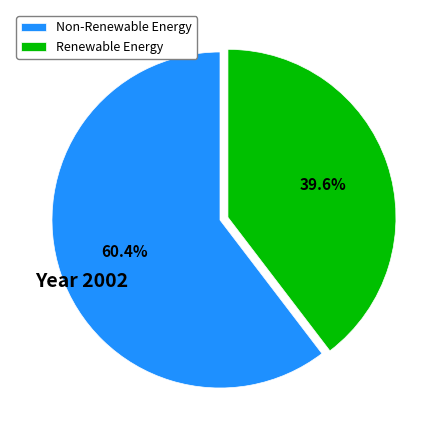

To the nearest percent, what is the difference between the largest and smallest slice percentages?

21%